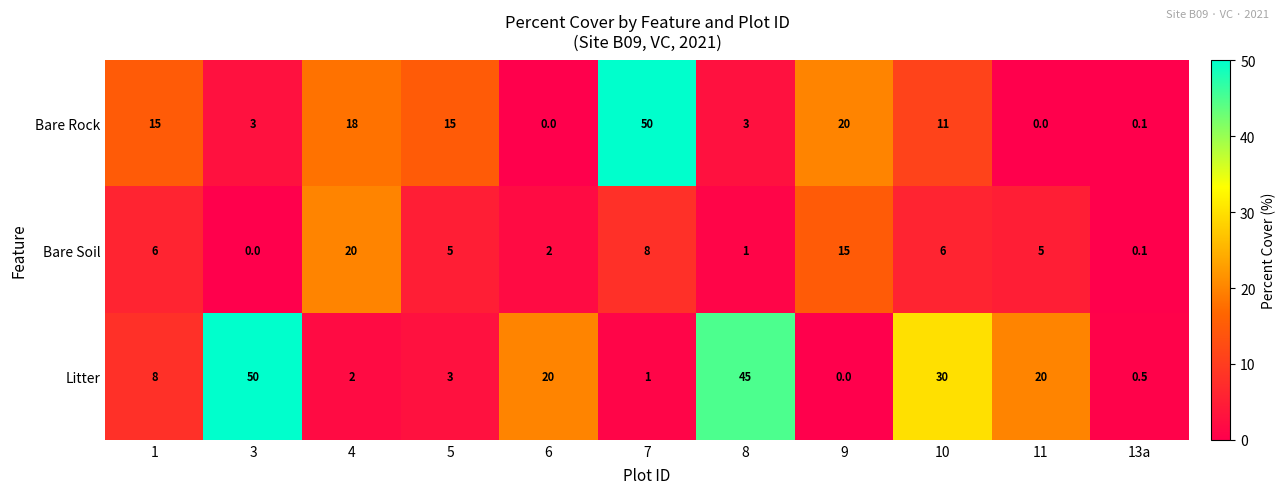

At how many categories does at least one series exceed 5?

10